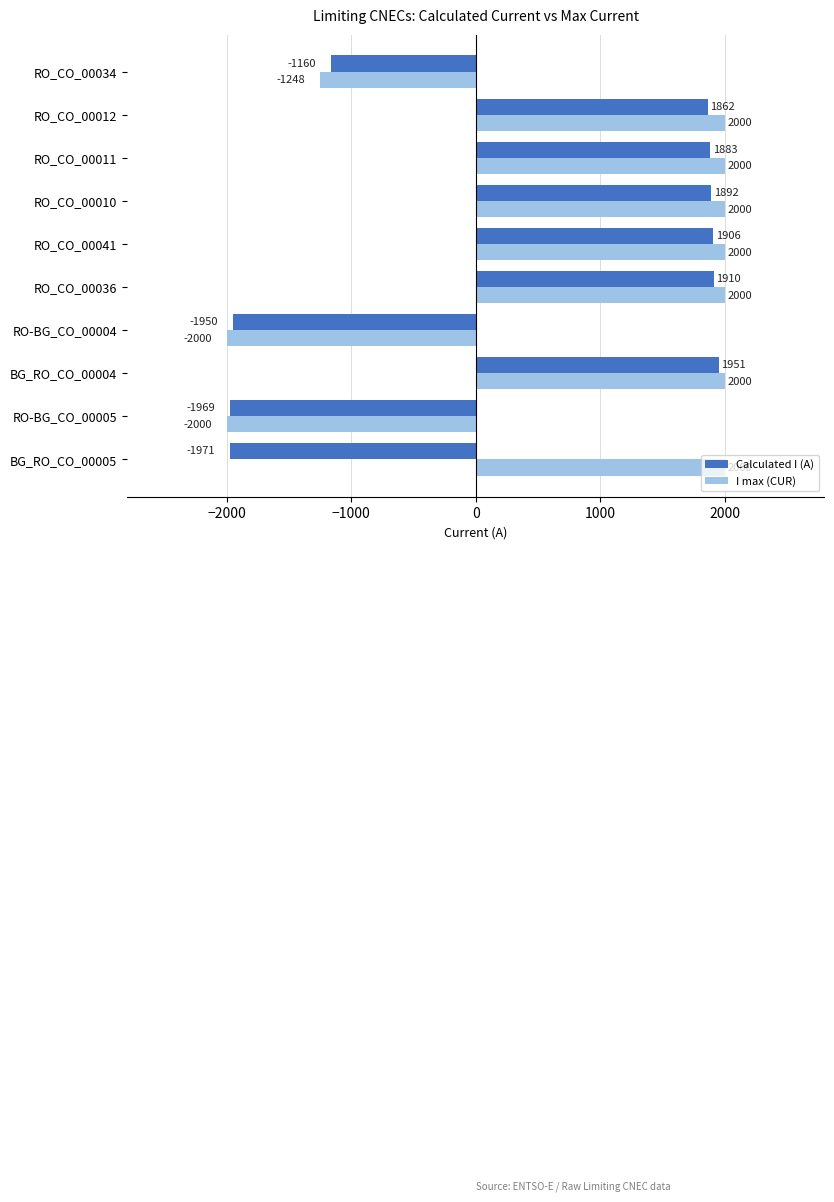

Between BG_RO_CO_00005 and RO_CO_00041, which series saw the biggest shift?

Calculated I (A)